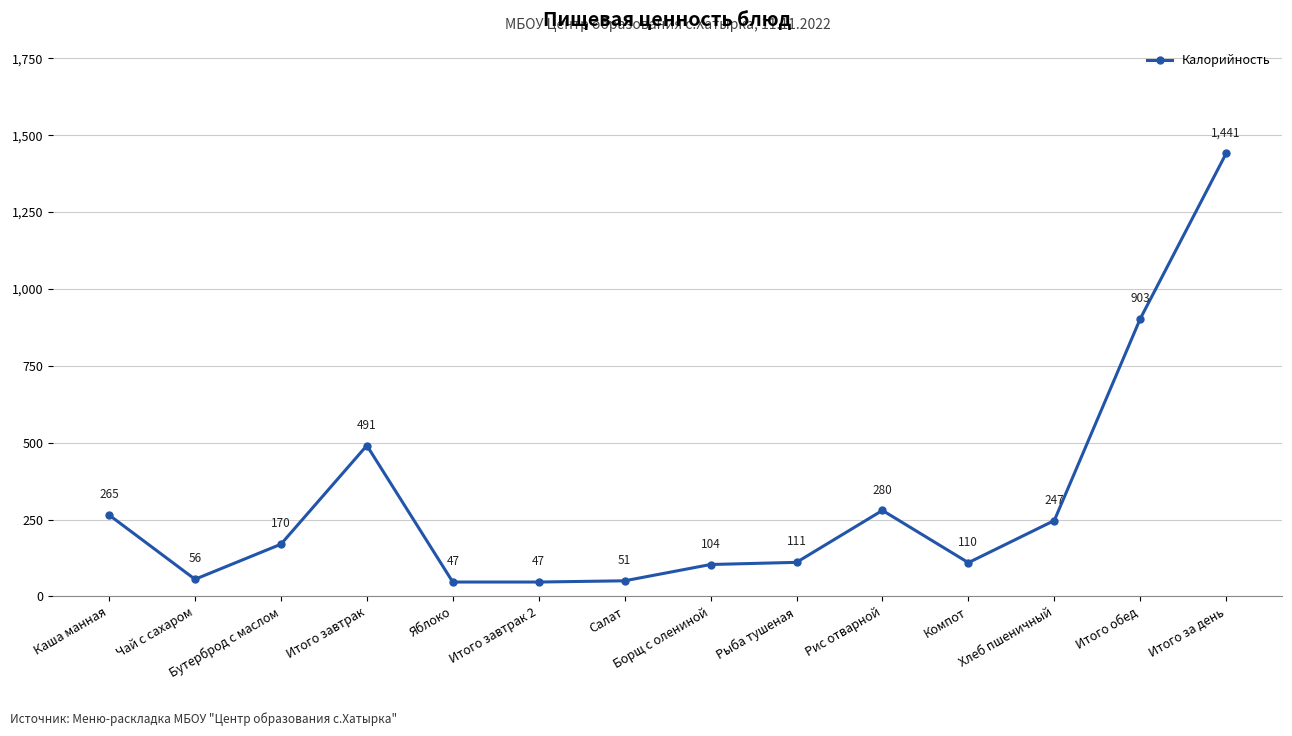

At which category does the data reach its first local valley?

Чай с сахаром